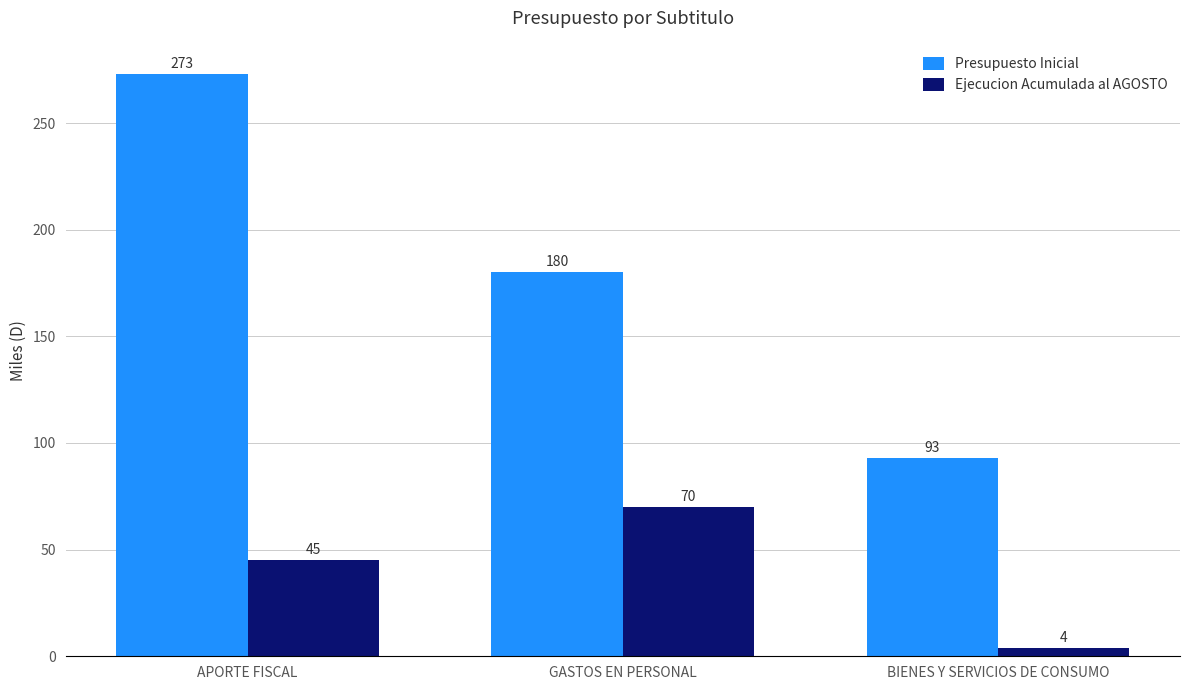

What is the highest value of the Presupuesto Inicial series?

273